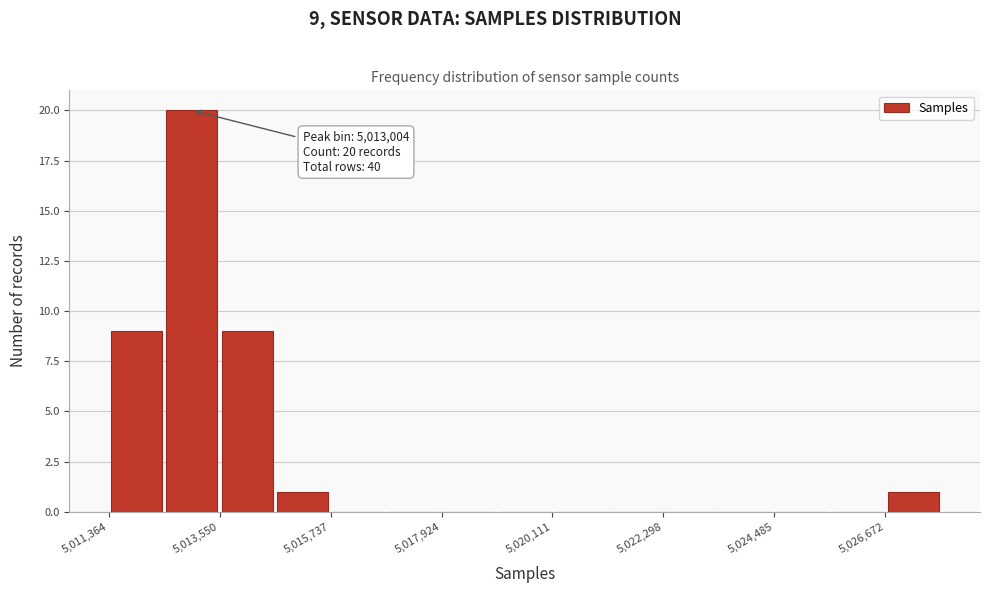

Read against the x-axis, roughly where is the centre of the tallest bar?

5013000